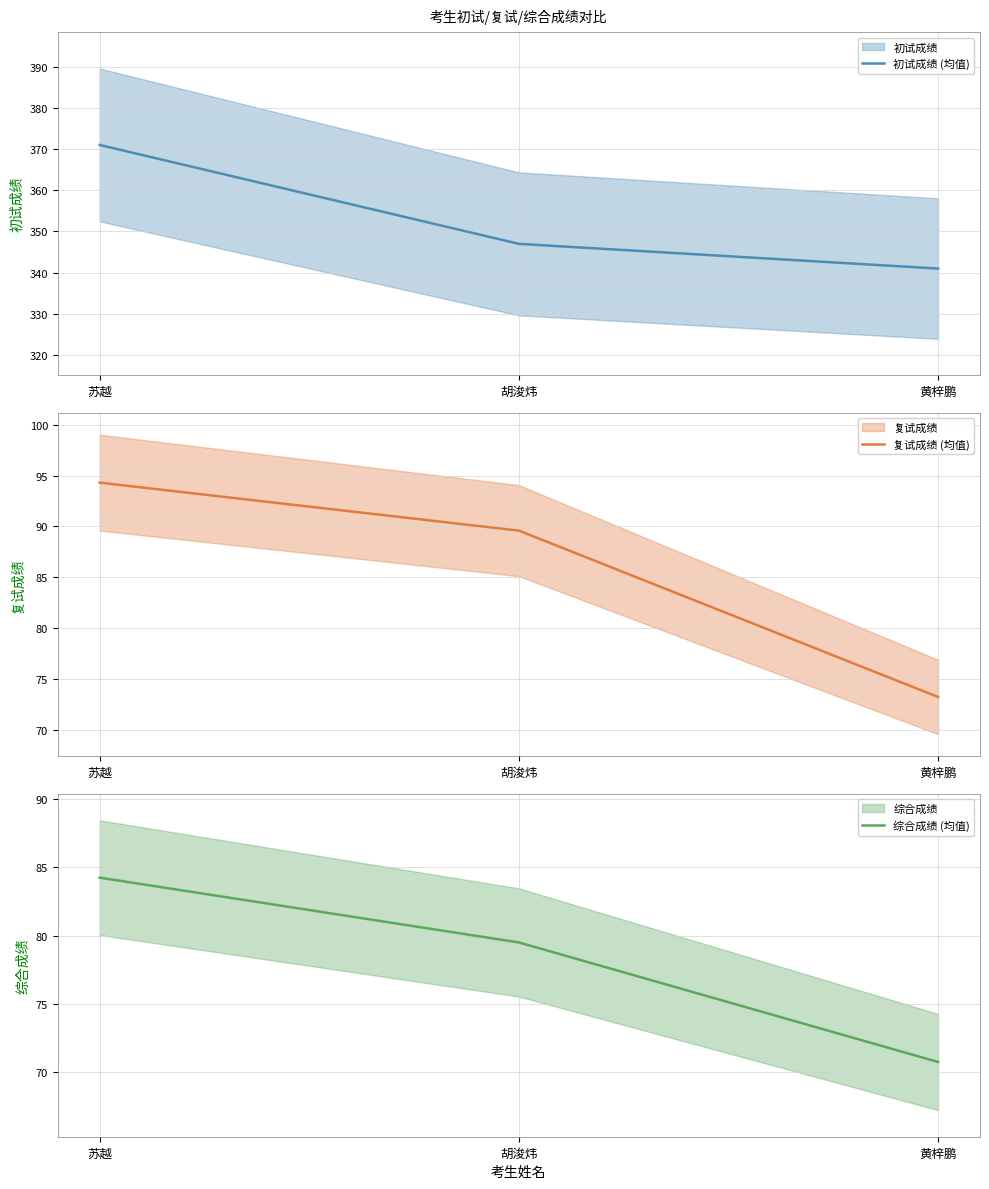

Which category has the highest value in the 复试成绩 (均值) series?

苏越